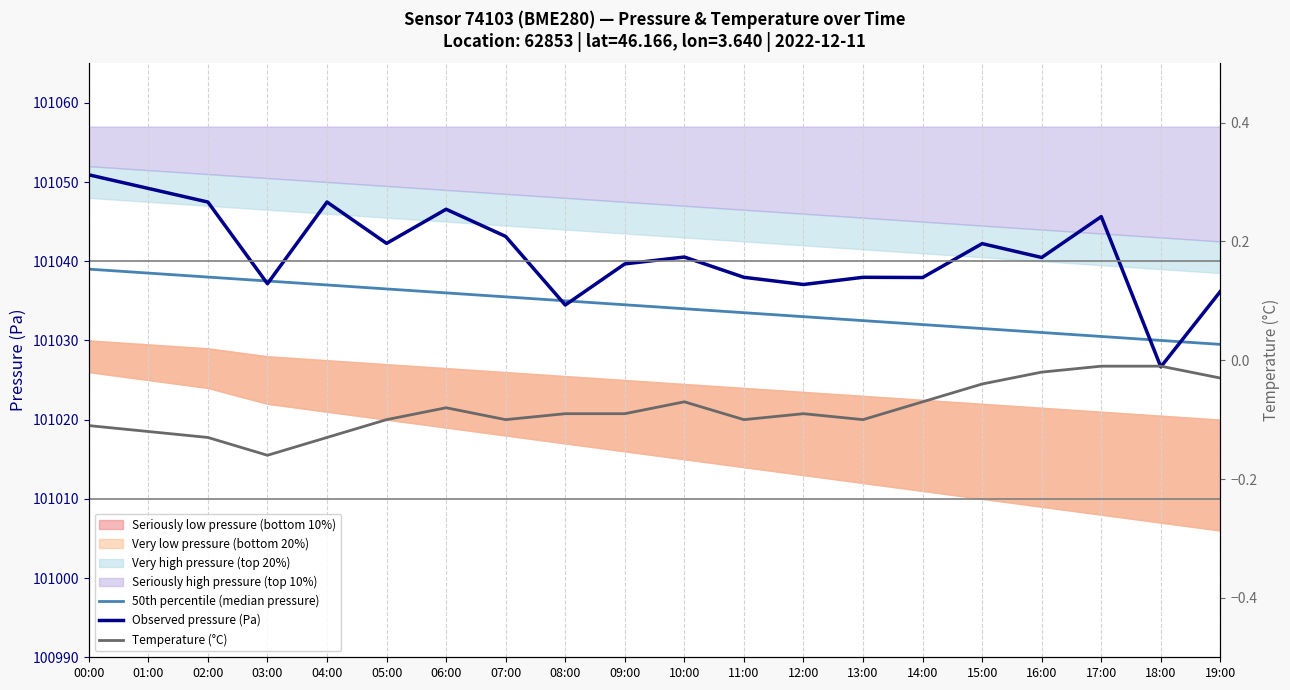

What is the average value of the 50th percentile (median pressure) series?

101034.2